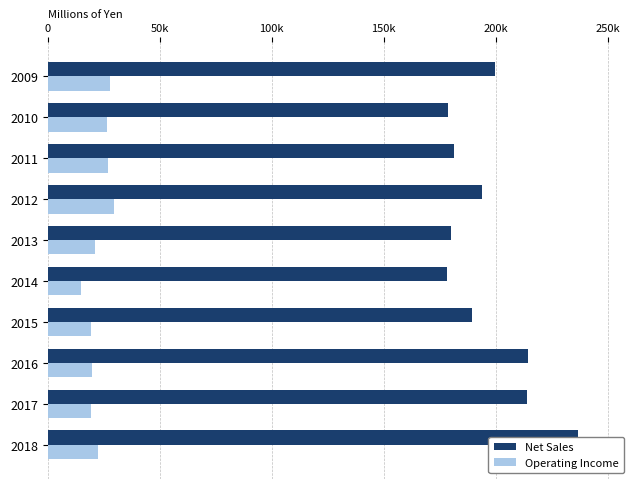

Between 2011 and 2015, which series saw the biggest shift?

Net Sales